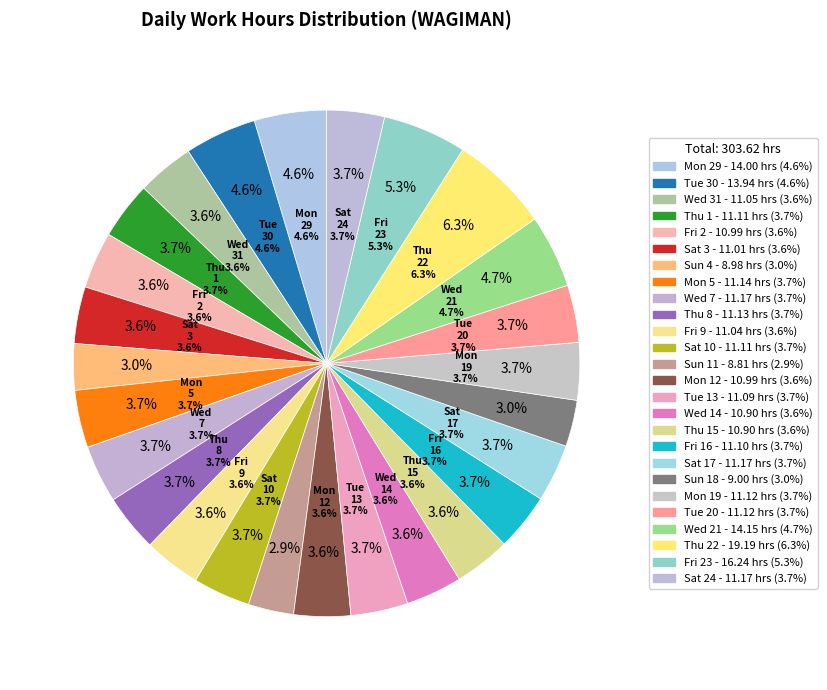

What percentage is NOT represented by Fri 9?

96.4%